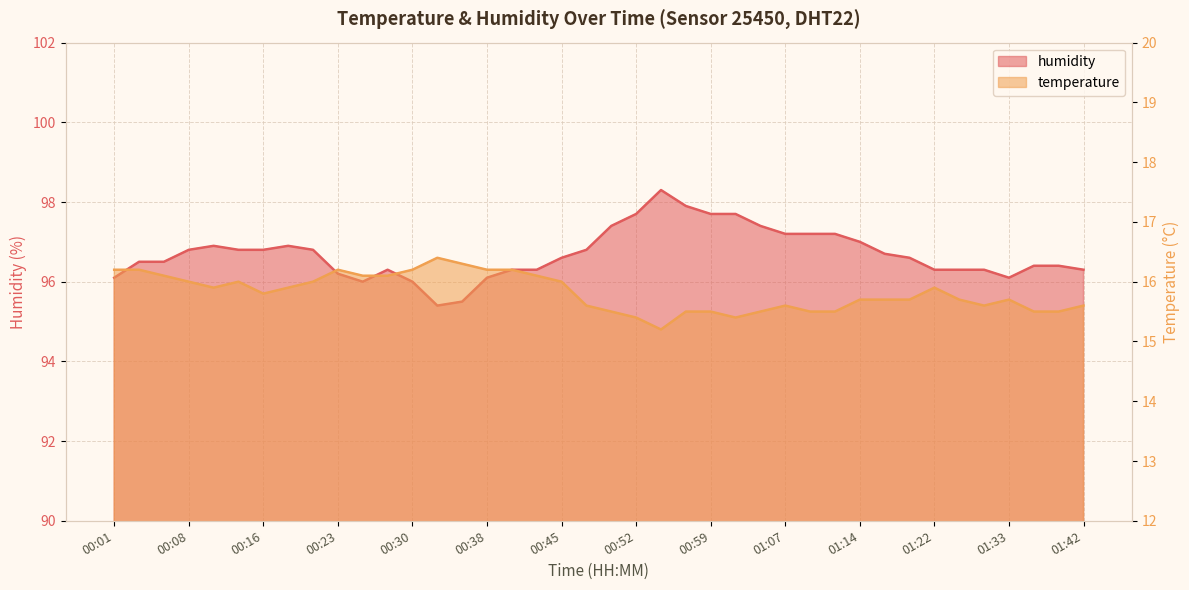

What is the maximum value for temperature?

16.4